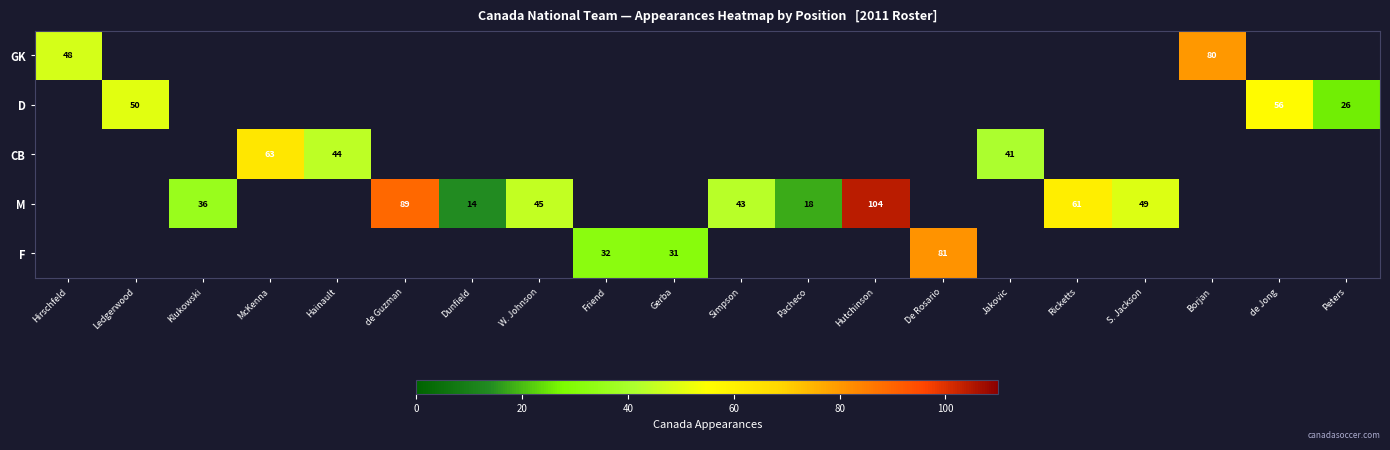

Count the number of data series in this chart.

5